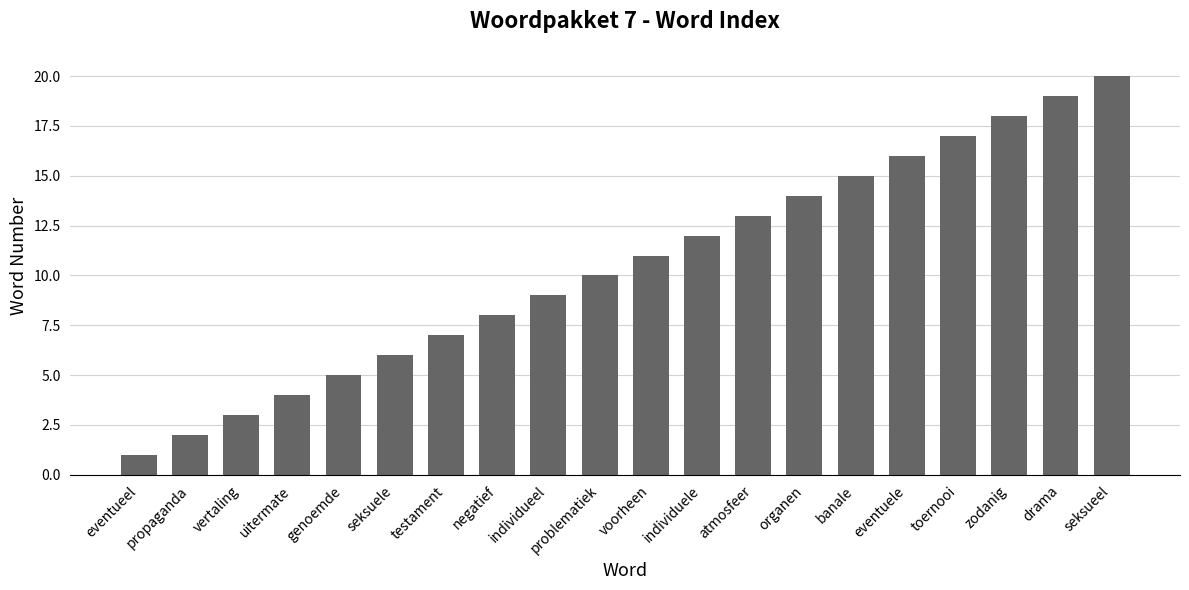

At which category does the chart reach its peak across all series?

seksueel